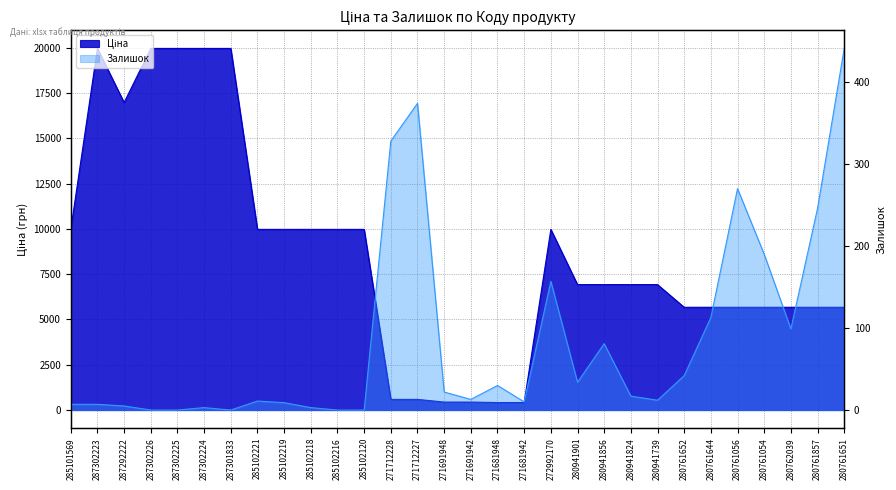

At which category is the sum across all series the highest?

287302223